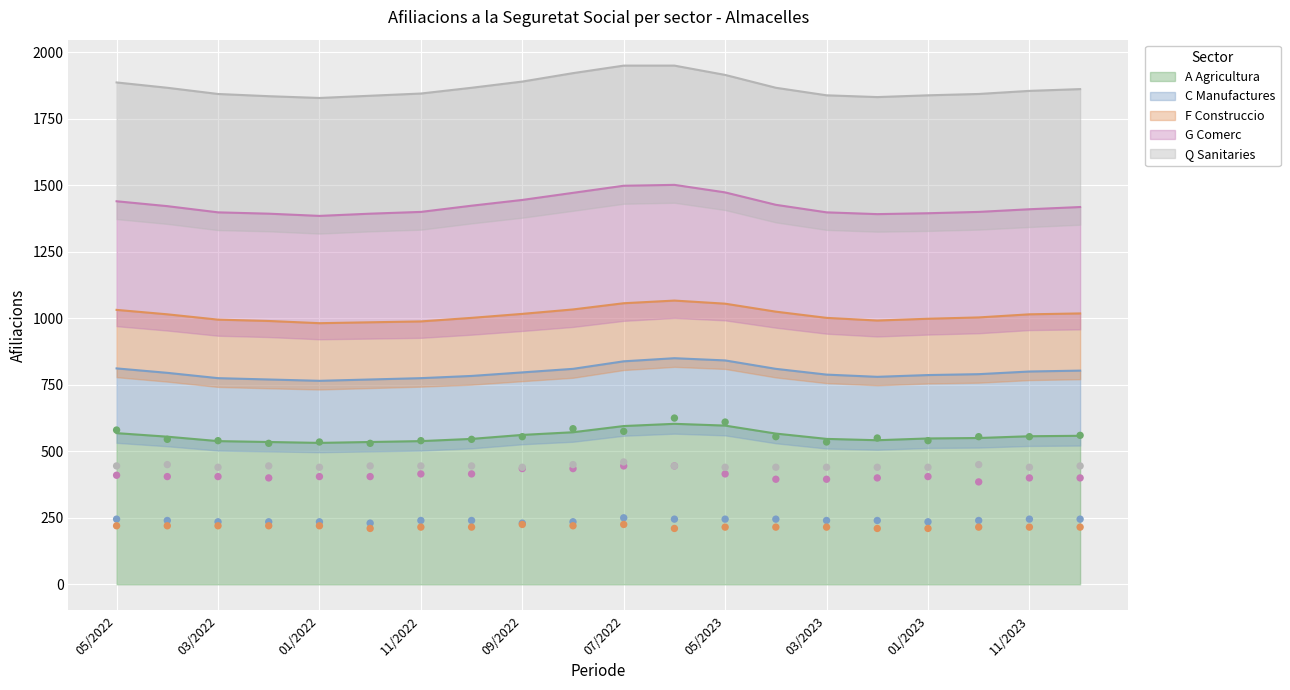

At how many categories does at least one series exceed 408?

20